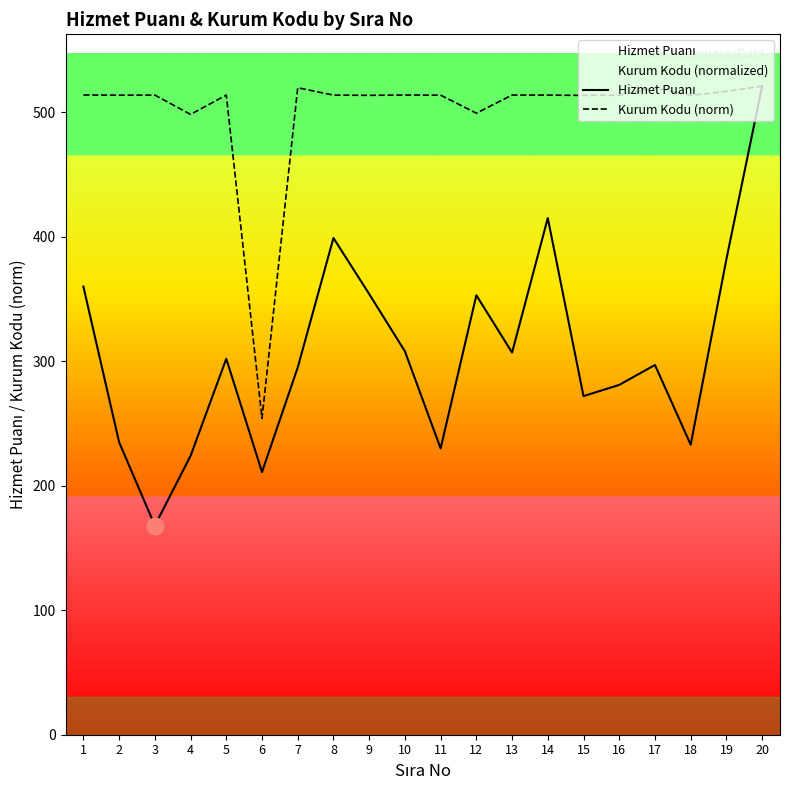

What is the approximate value of Kurum Kodu (norm) at 12?

499.3